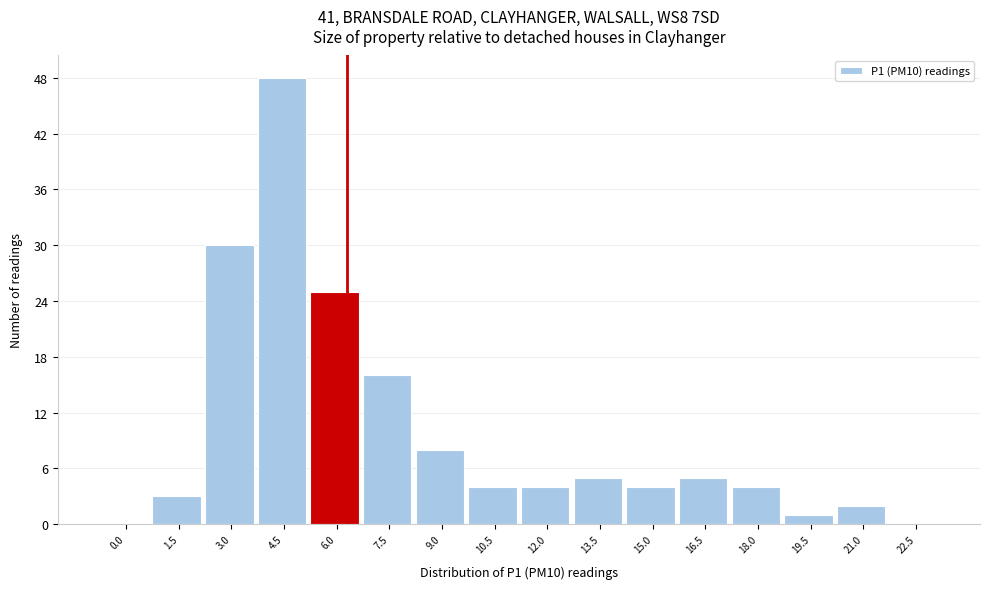

Reading left to right, list all the values displayed in this chart.

0.0=0	1.5=3	3.0=30	4.5=48	6.0=25	7.5=16	9.0=8	10.5=4	12.0=4	13.5=5	15.0=4	16.5=5	18.0=4	19.5=1	21.0=2	22.5=0